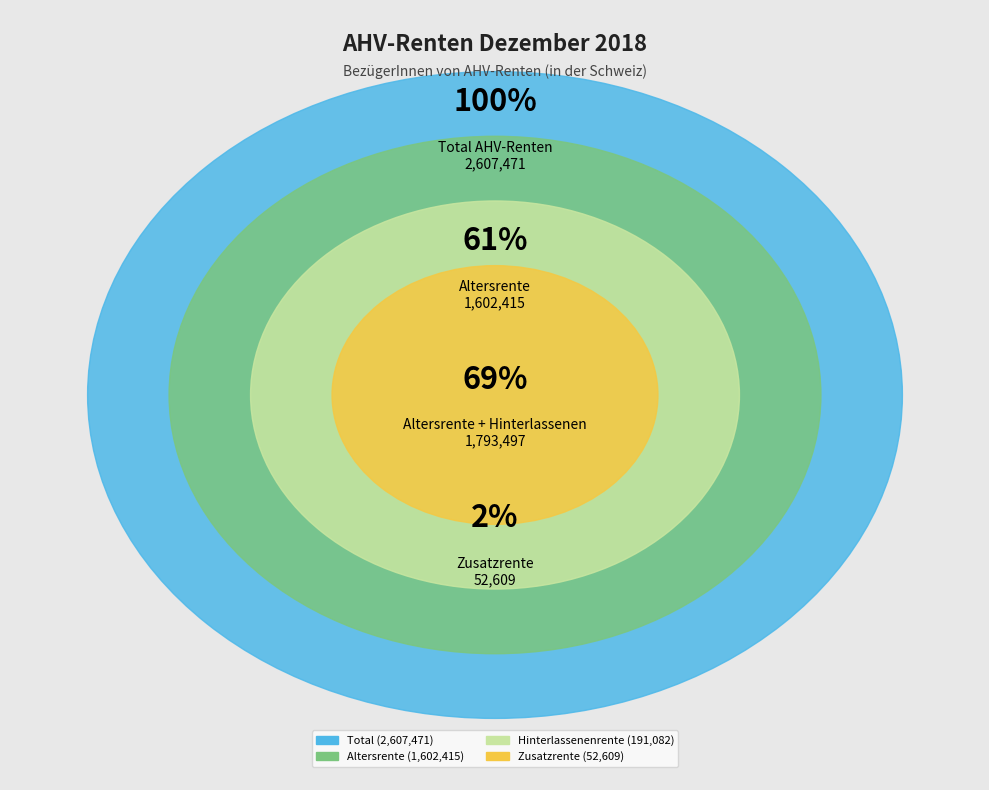

To the nearest percent, what percentage of the pie is Total Hinterlassenenrente?

7%